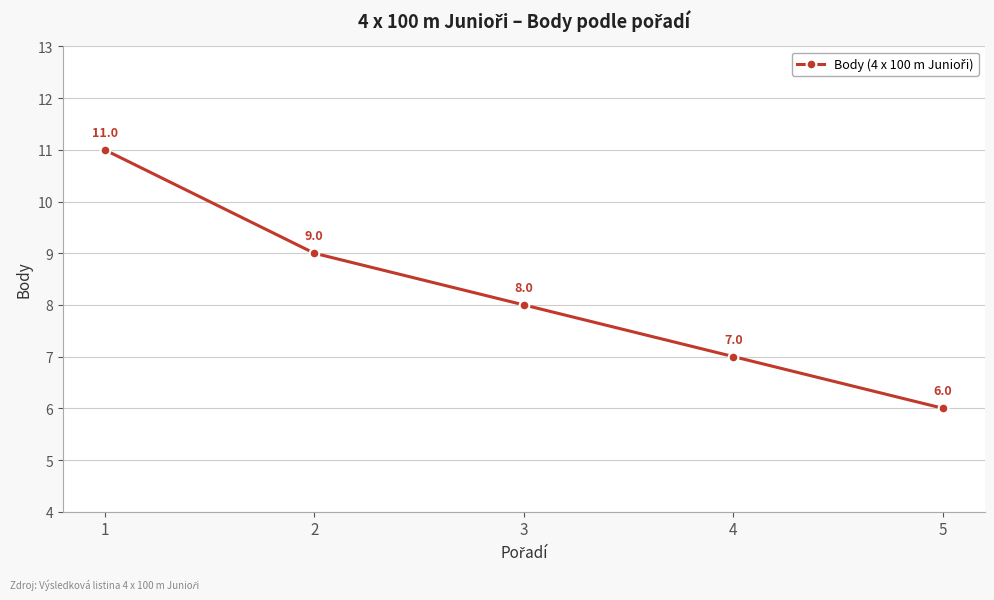

What is the approximate value at 3?

8